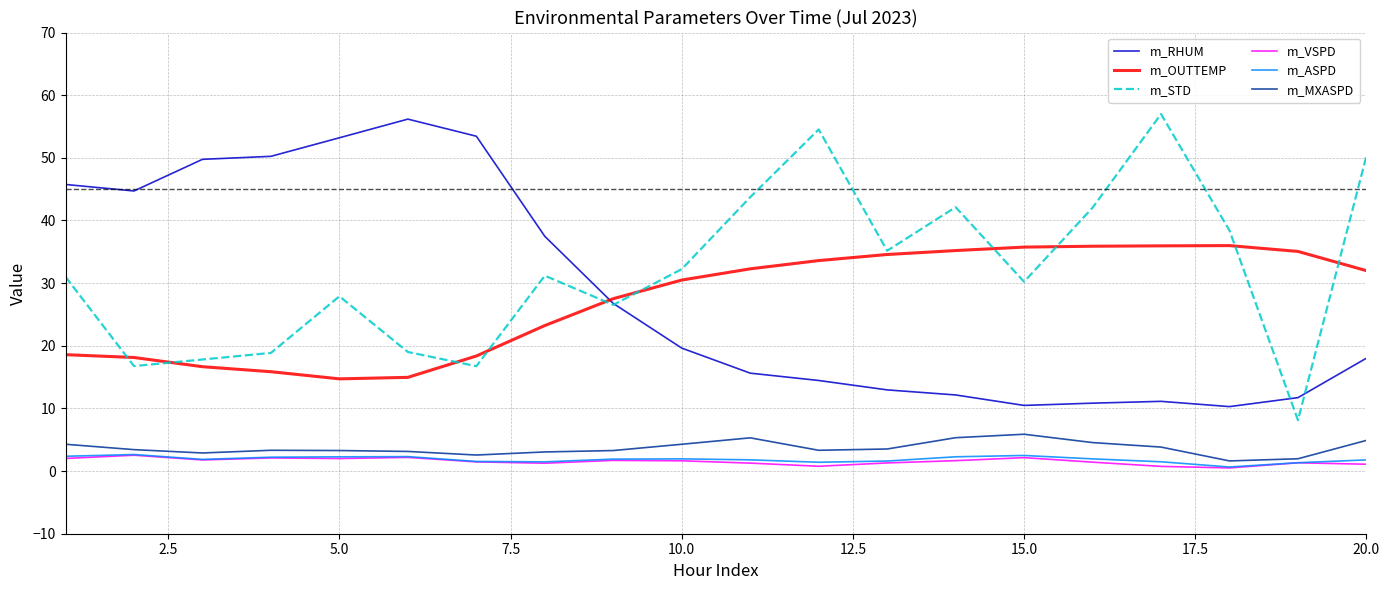

True or false: m_STD and m_VSPD cross at least once.

False